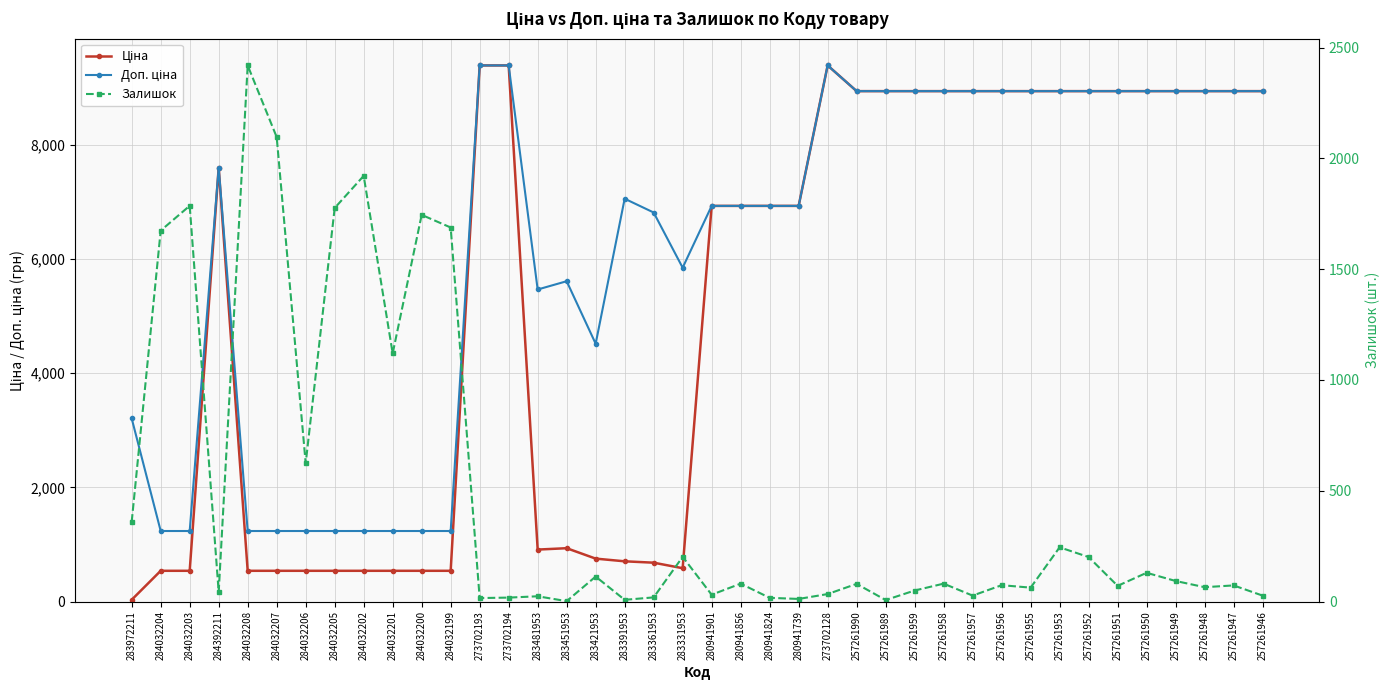

True or false: Залишок has a value of 3023.9 at 284032199.

False